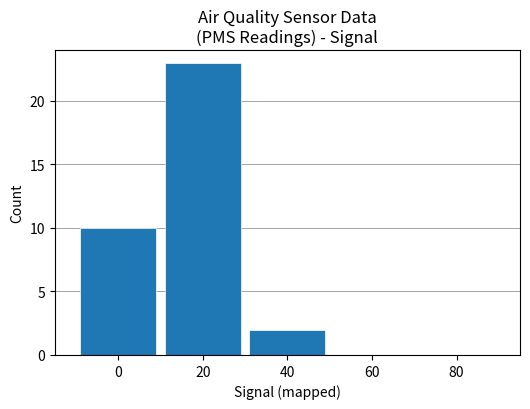

What is the minimum value shown in the chart?

2